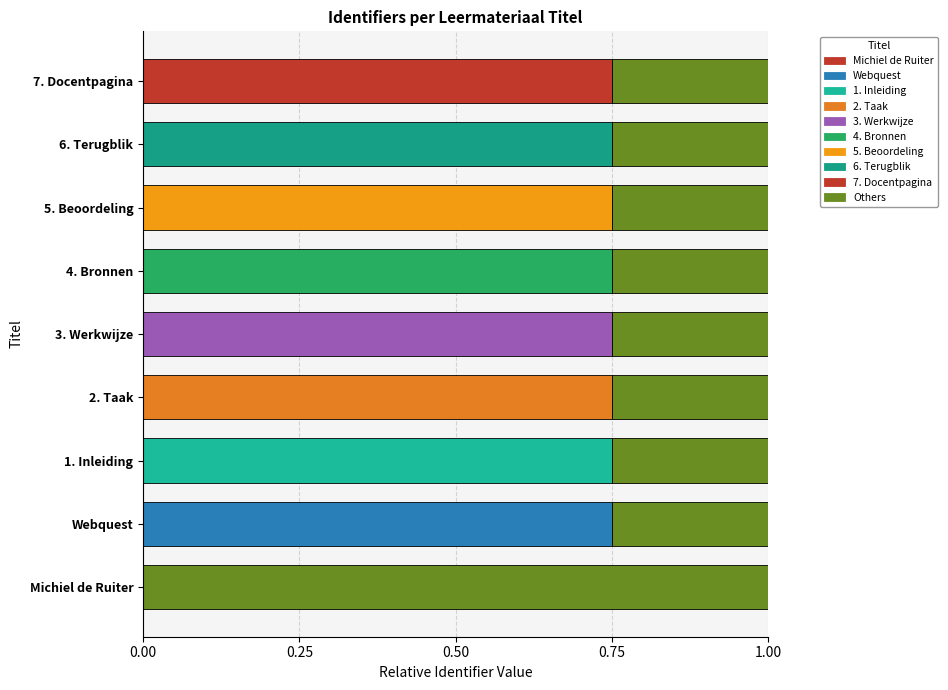

What is the total value across all series at 7. Docentpagina?

1.0